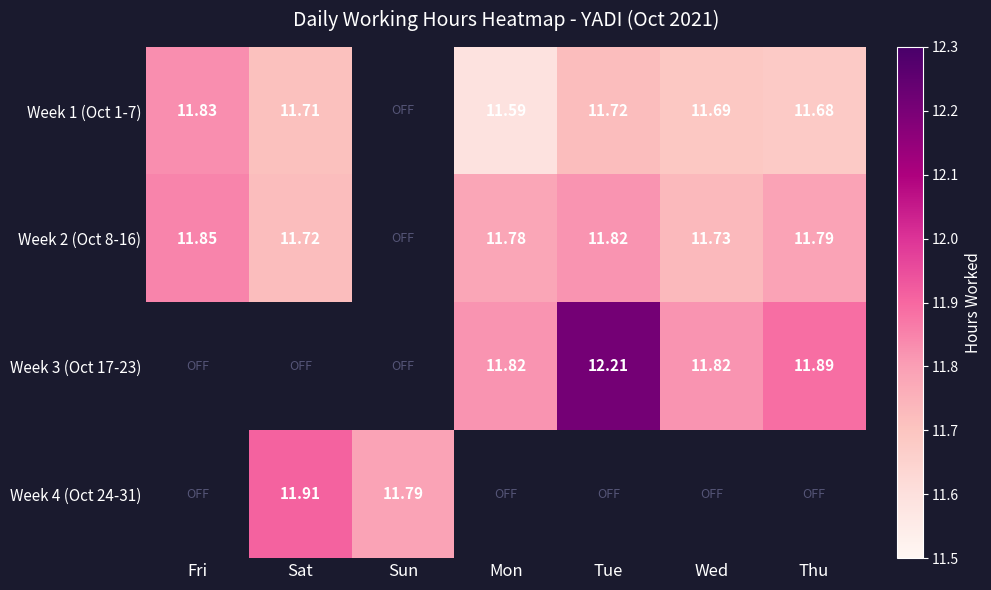

Is the value of Week 1 (Oct 1-7) at Sat greater than the value of Week 3 (Oct 17-23) at Tue?

No